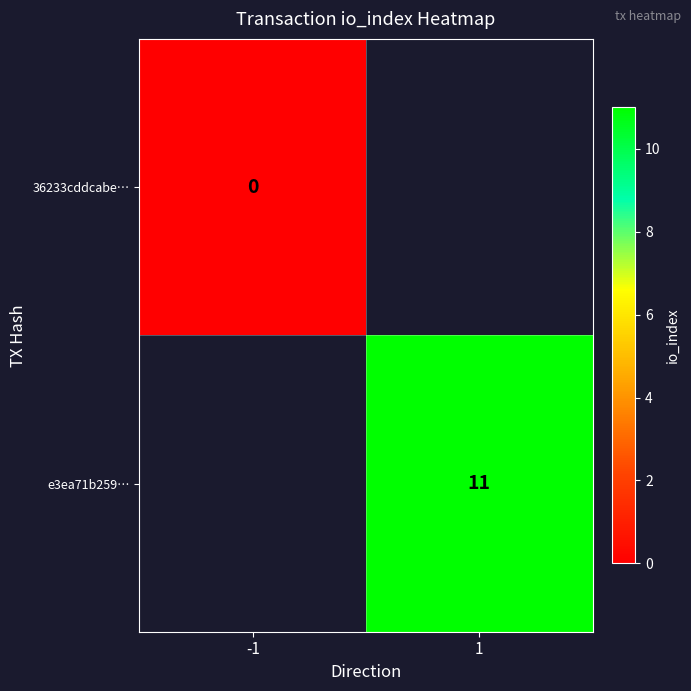

Is it true that e3ea71b259… equals 11 at 1?

True